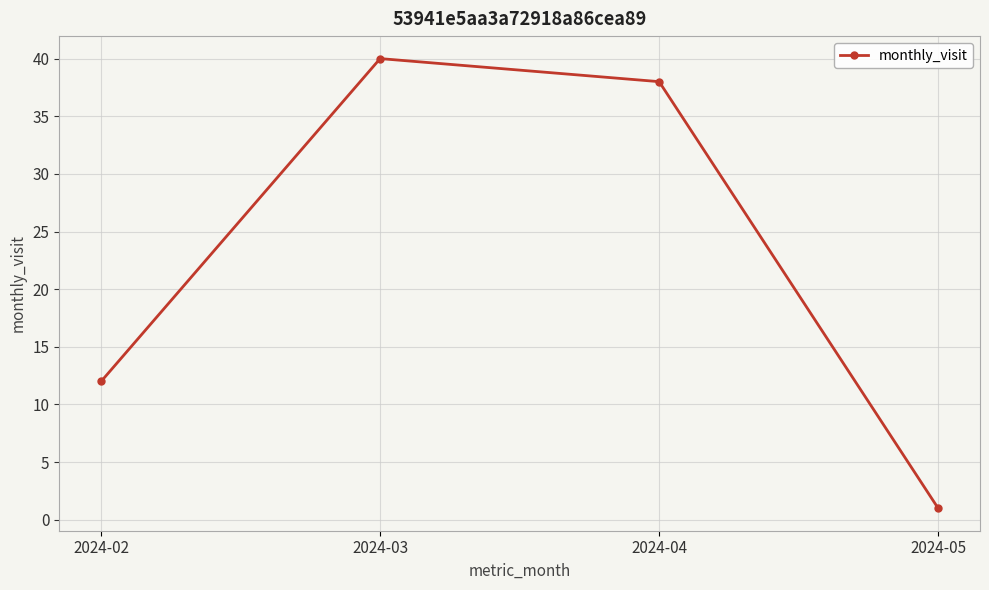

Count the number of data series in this chart.

1